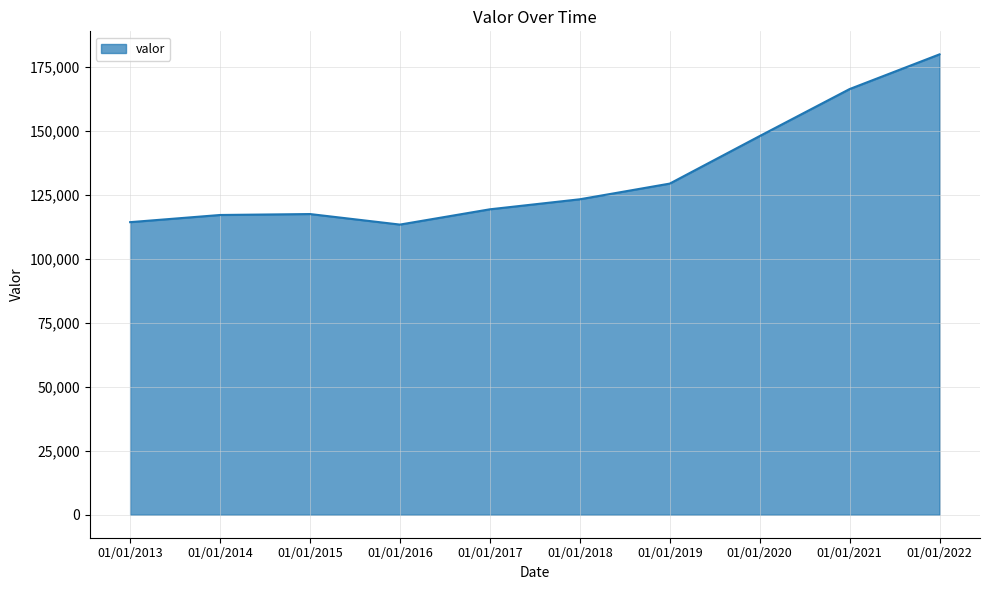

True or false: the data has more than 2 interior local peaks.

False